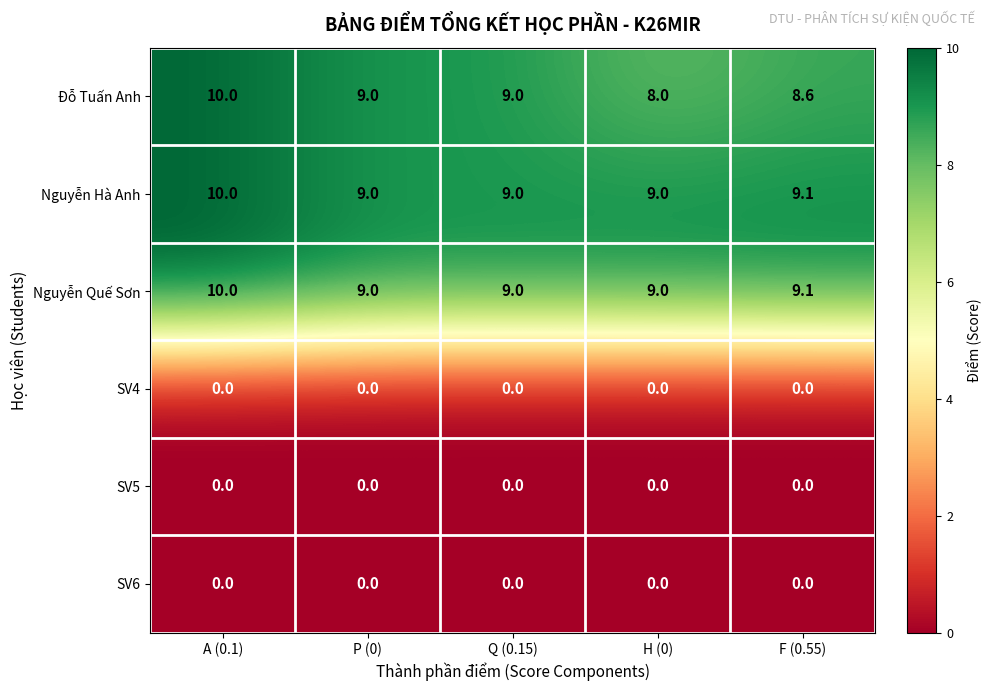

Reading left to right, transcribe all the data shown in this chart.

Đỗ Tuấn Anh: 10.0	9.0	9.0	8.0	8.6
Nguyễn Hà Anh: 10.0	9.0	9.0	9.0	9.1
Nguyễn Quế Sơn: 10.0	9.0	9.0	9.0	9.1
SV4: 0.0	0.0	0.0	0.0	0.0
SV5: 0.0	0.0	0.0	0.0	0.0
SV6: 0.0	0.0	0.0	0.0	0.0